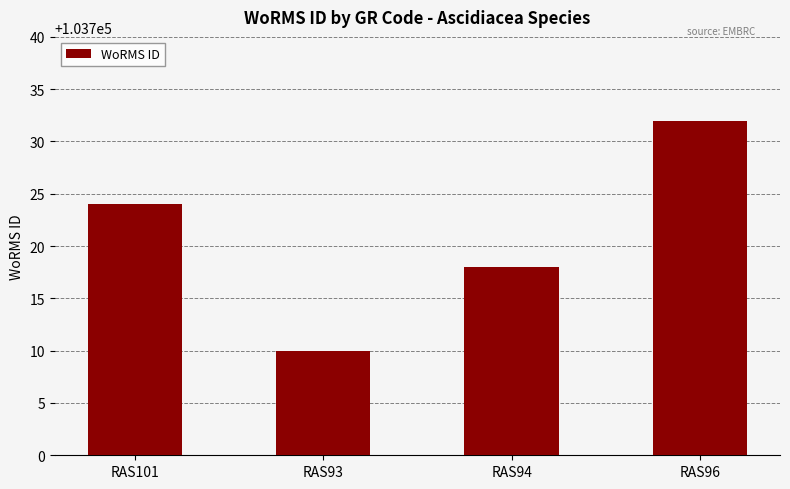

What is the approximate value at RAS94?

103718